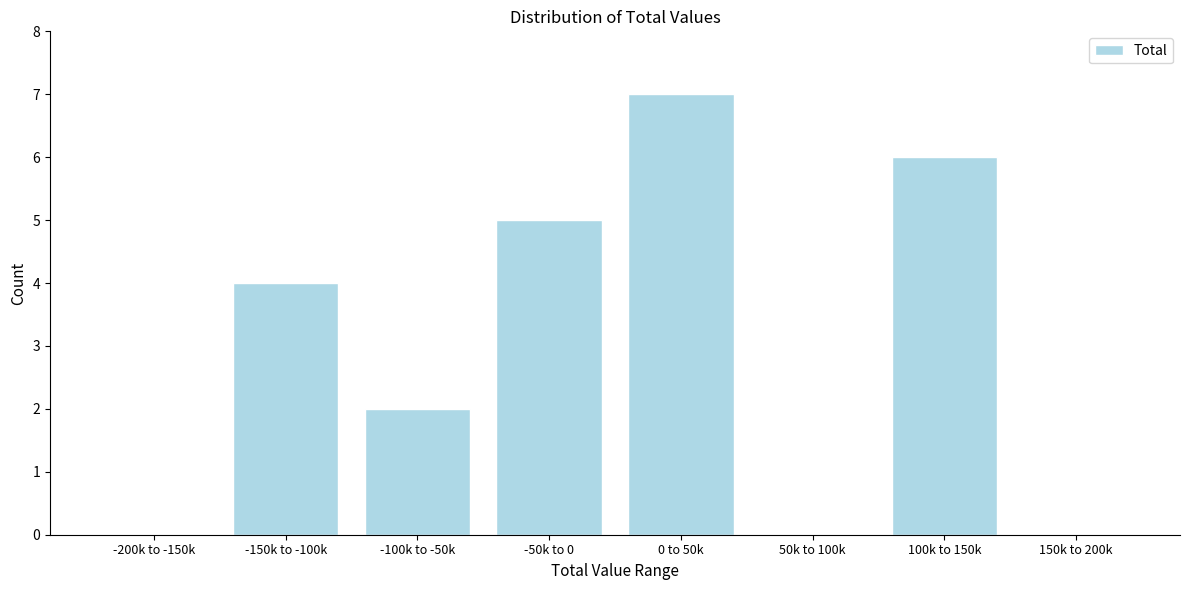

Reading right to left, extract all data points from this chart.

150k to 200k=0	100k to 150k=6	50k to 100k=0	0 to 50k=7	-50k to 0=5	-100k to -50k=2	-150k to -100k=4	-200k to -150k=0